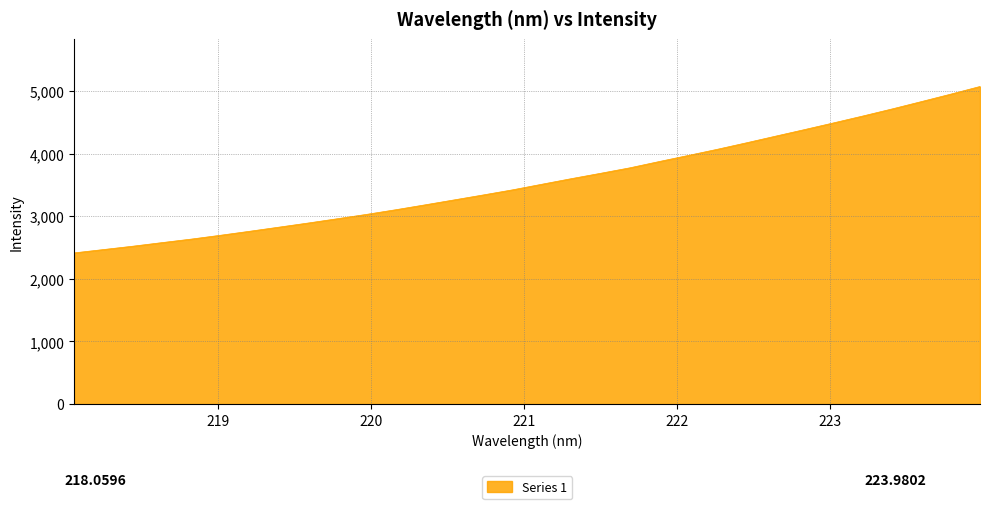

What is the greatest value displayed?

5073.5